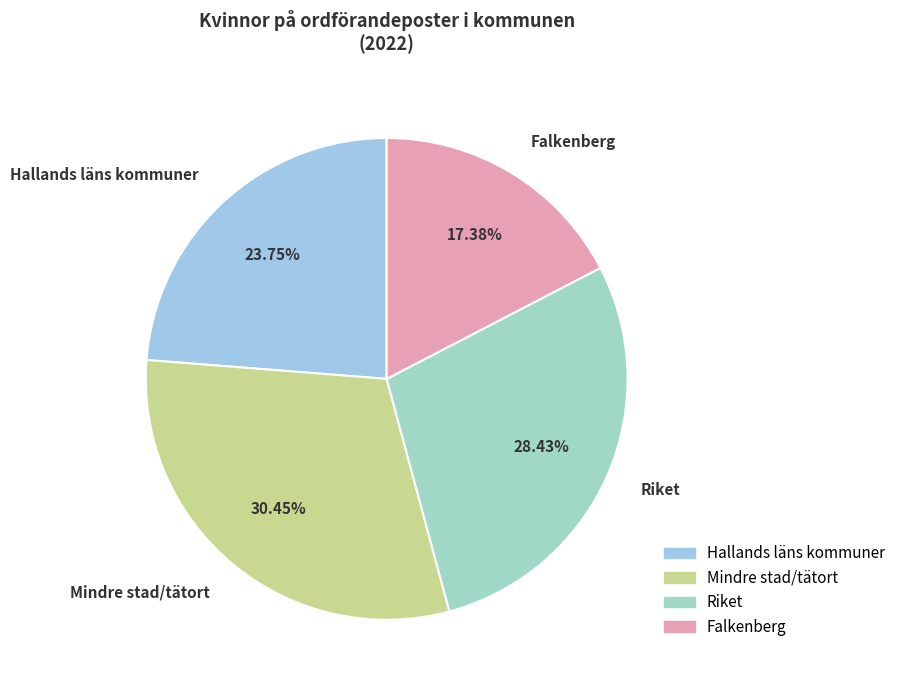

How many segments does this pie chart have?

4